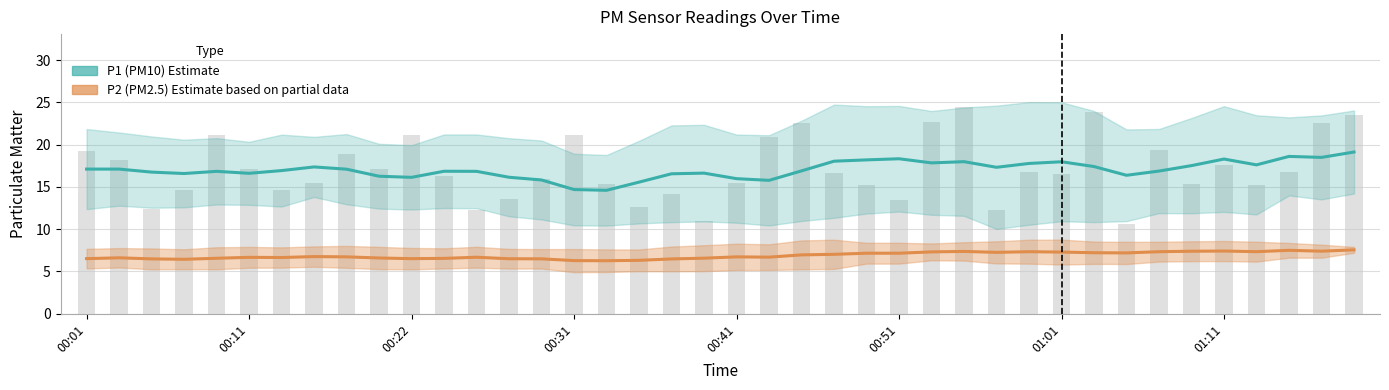

Is the value of P2 (PM2.5) Estimate at 8 greater than the value of P1 (PM10) Estimate at 31?

No